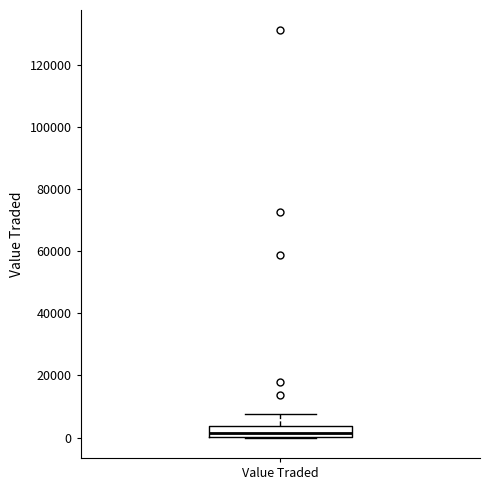

Where is the lower edge of the box for Value Traded on the y-axis? The values are not printed on the chart, so give them approximately, as read against the axis.

0